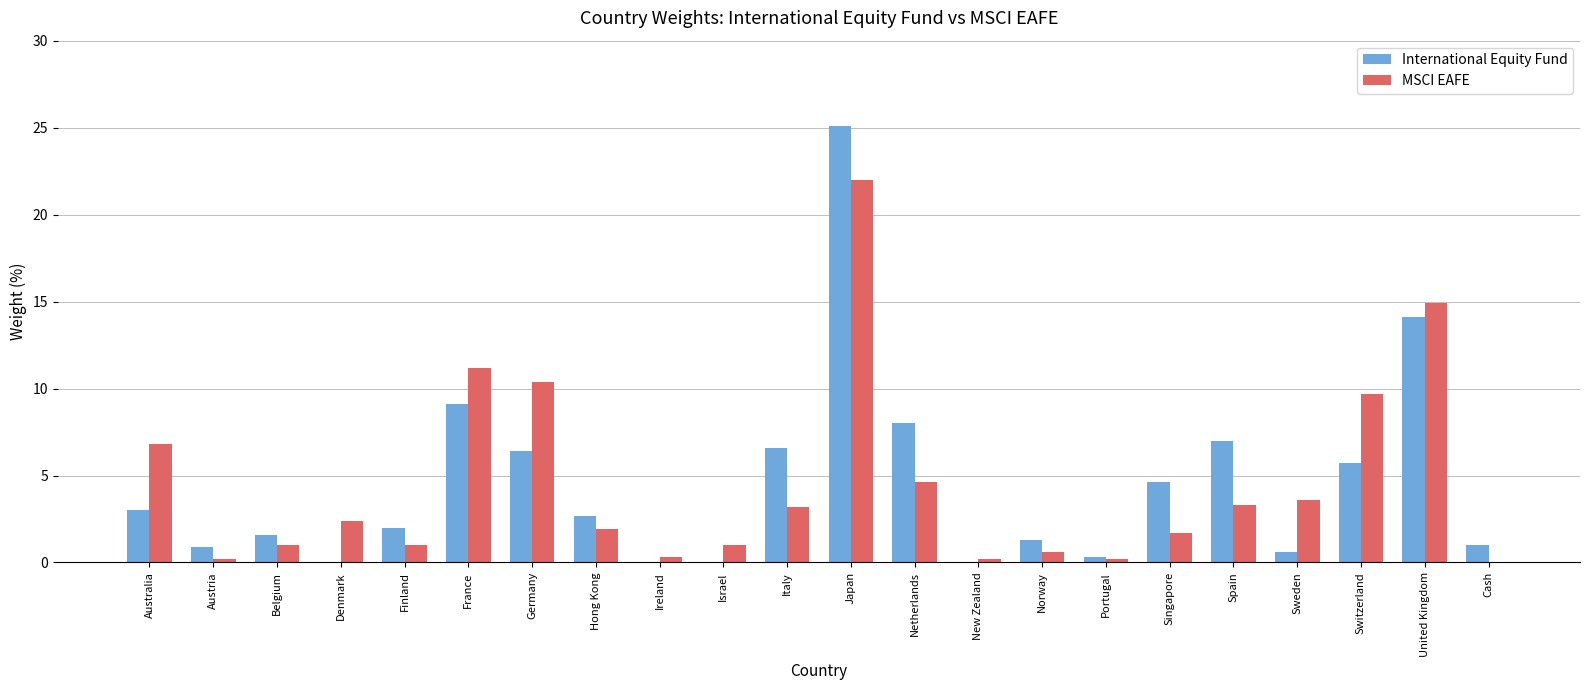

Between Hong Kong and Cash, which series saw the biggest shift?

MSCI EAFE